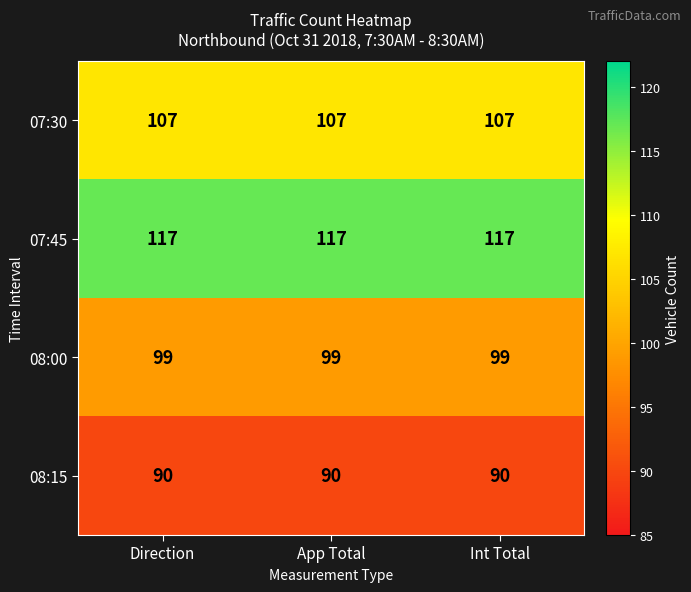

Rank the series by their maximum value, from highest to lowest.

07:45, 07:30, 08:00, 08:15